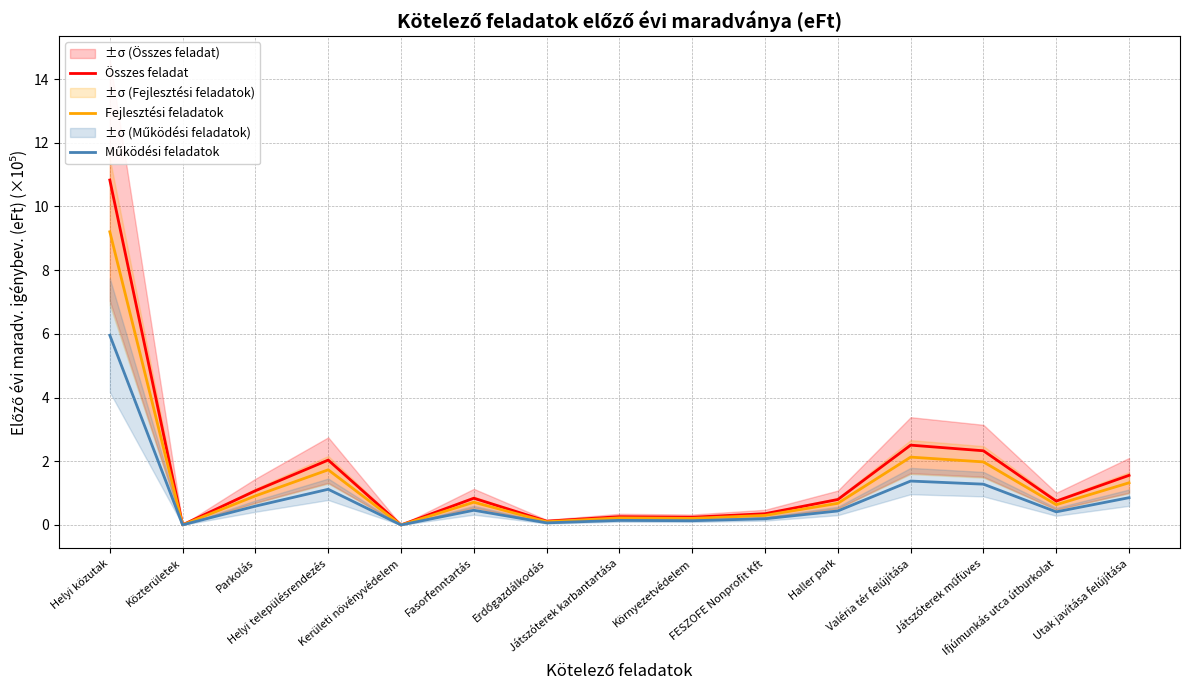

At how many categories does at least one series exceed 2?

4